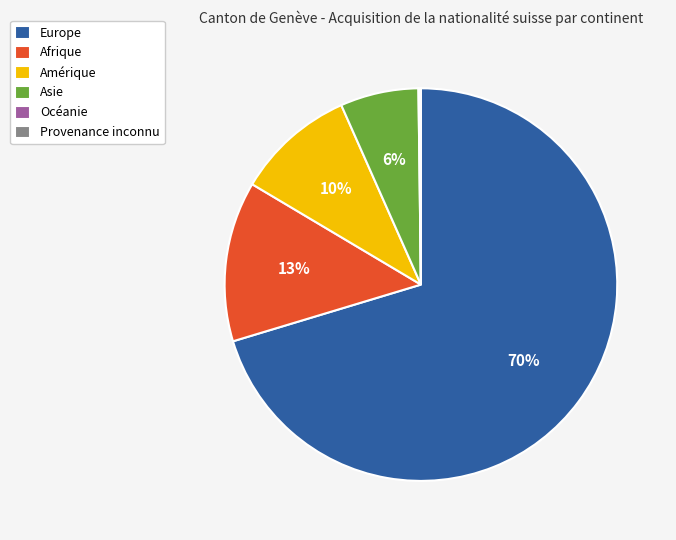

Which has a higher value, Europe or Asie?

Europe